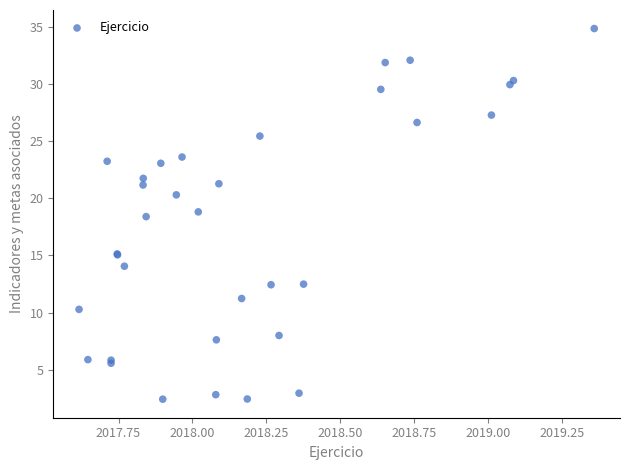

What Y value in the scatter plot is closest to 18?

18.4